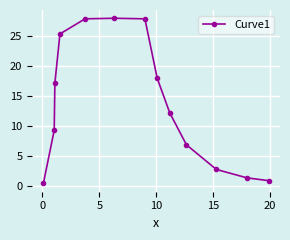

What is the minimum value shown in the chart?

0.5